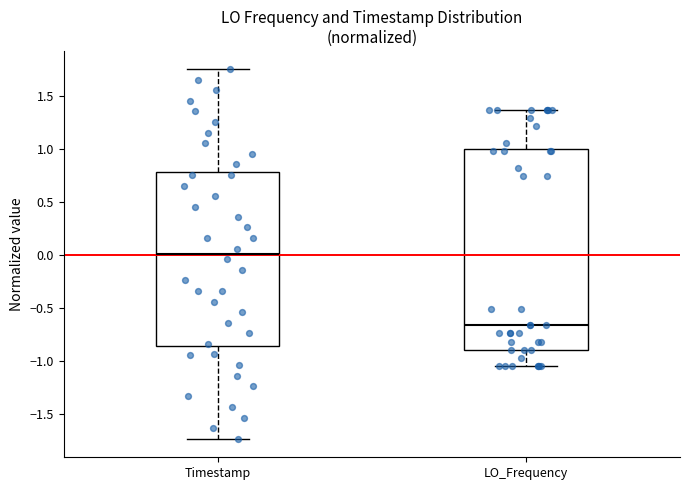

Reading left to right, read every box against the y-axis: the position of its median line, the range the box covers, and the ends of its whiskers. The values are not printed on the chart, so give them approximately, as read against the axis.

Timestamp: median 0.00, box -0.85 to 0.80, whiskers -1.75 to 1.75
LO_Frequency: median -0.65, box -0.90 to 1.00, whiskers -1.05 to 1.35